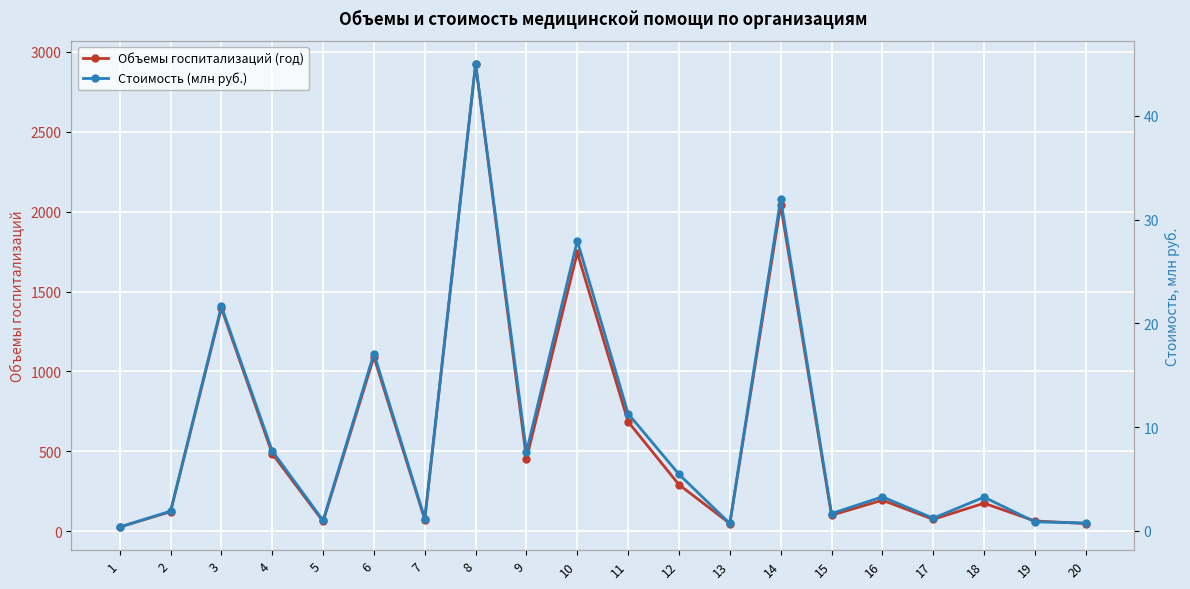

Which series changed the most between 14 and 17?

Объемы госпитализаций (год)